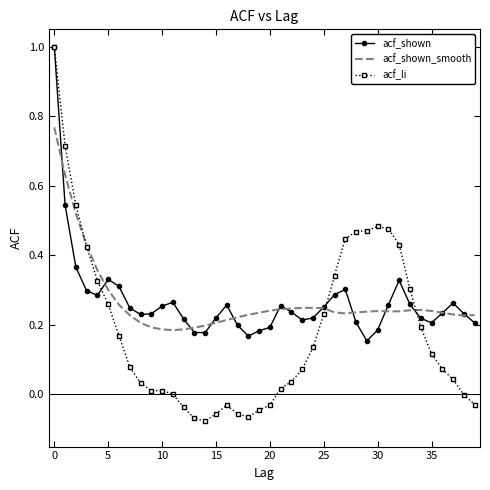

What is the greatest value displayed?

1.0